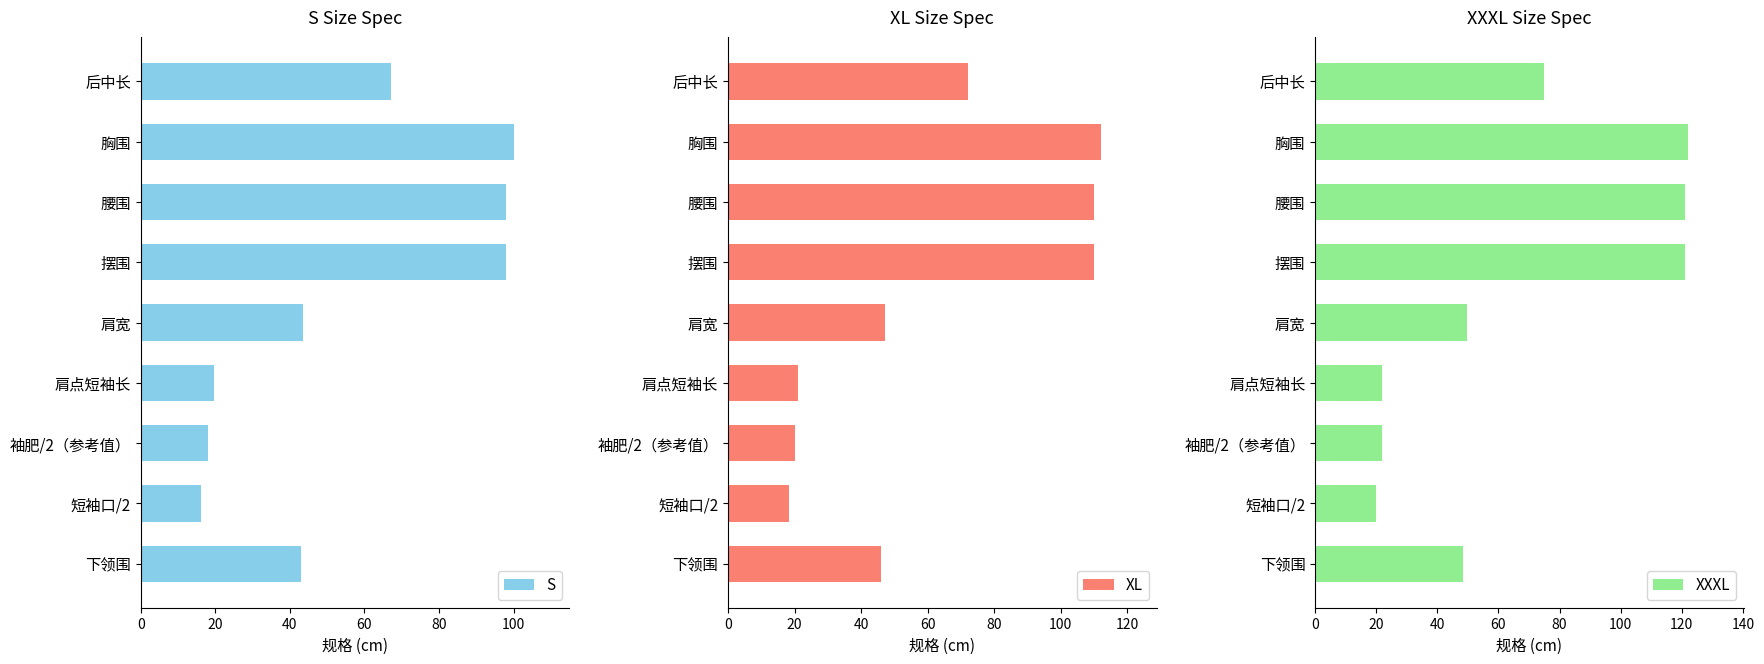

What is the difference between the S values at 摆围 and 下领围?

55.0